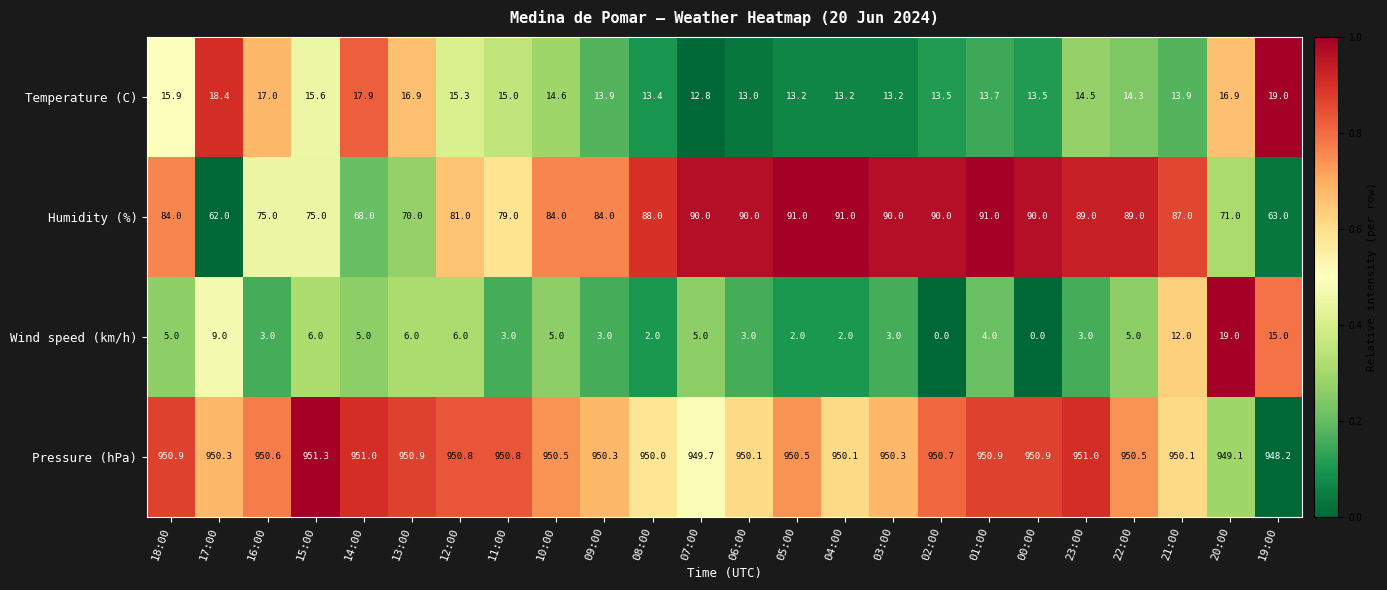

Which label corresponds to the largest value in the chart?

15:00